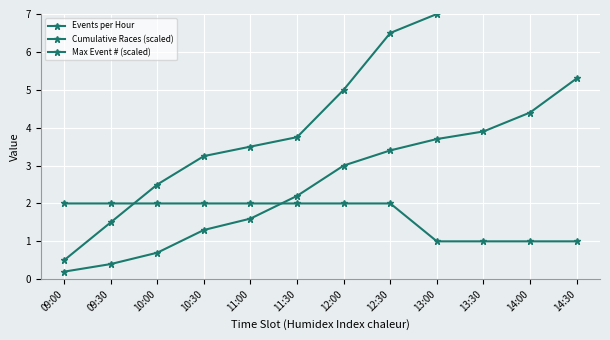

True or false: Events per Hour and Max Event # (scaled) cross at least once.

True